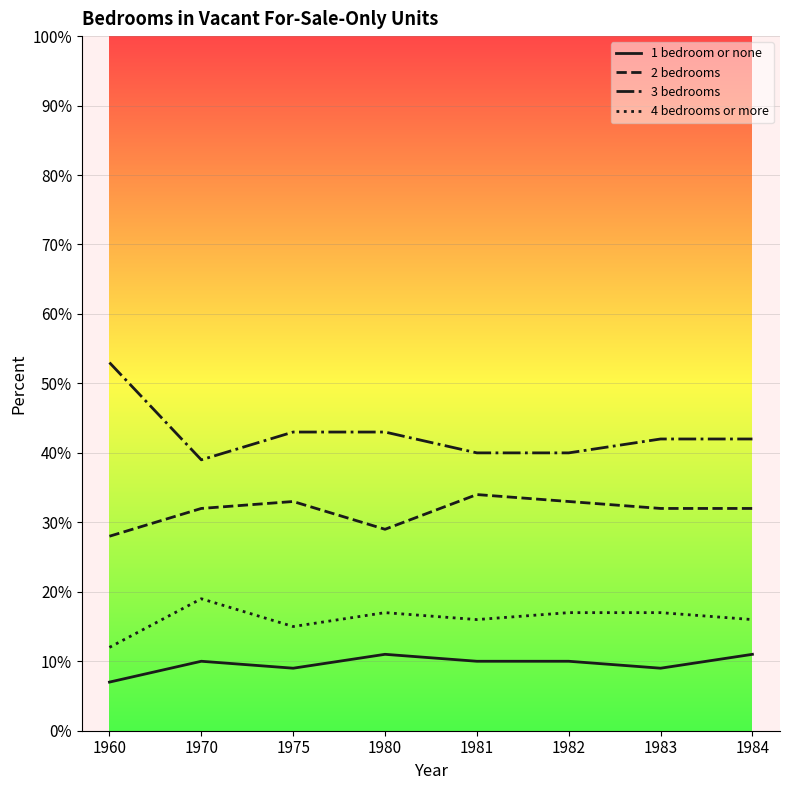

Does the chart have visible grid lines?

Yes